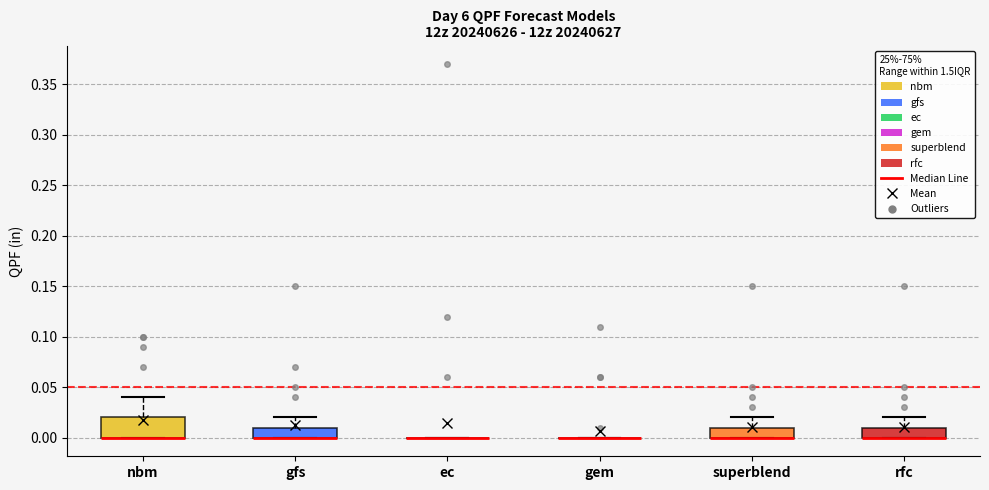

Comparing the boxes themselves (not the whiskers), which one is the tallest?

nbm